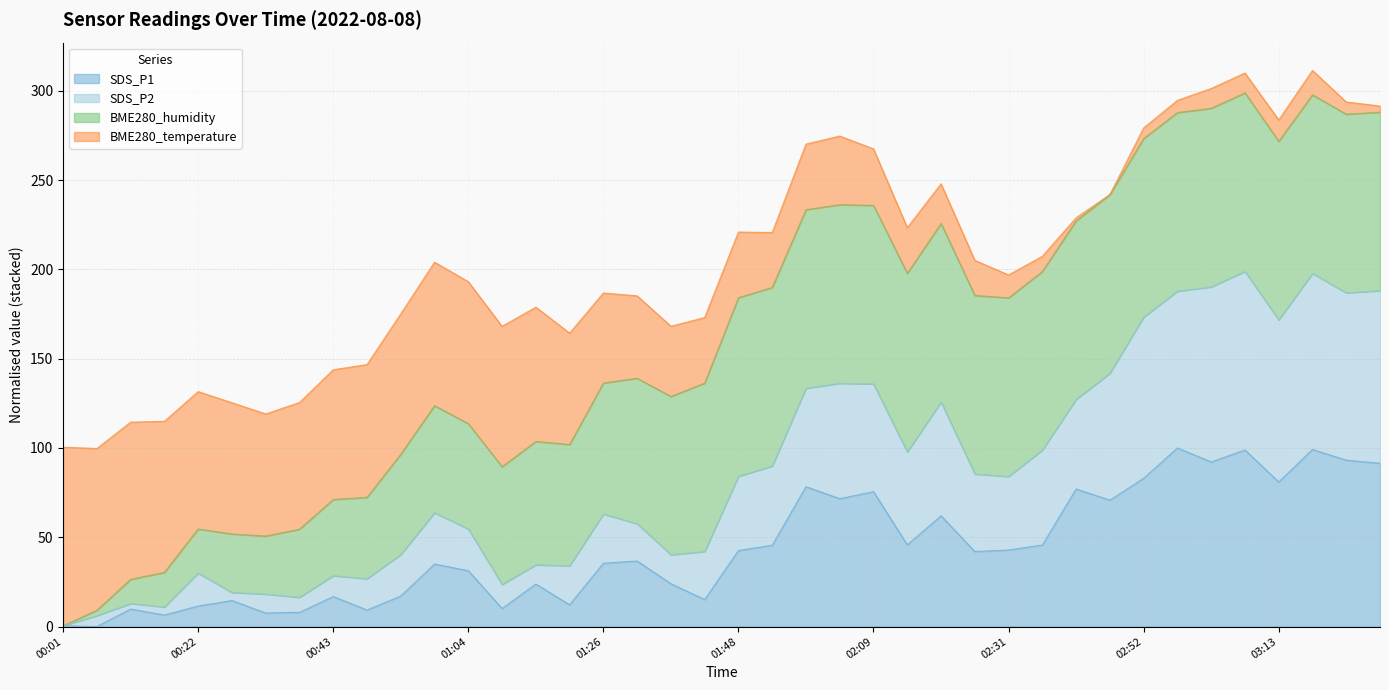

What is the total value across all series at 01:26?

186.8